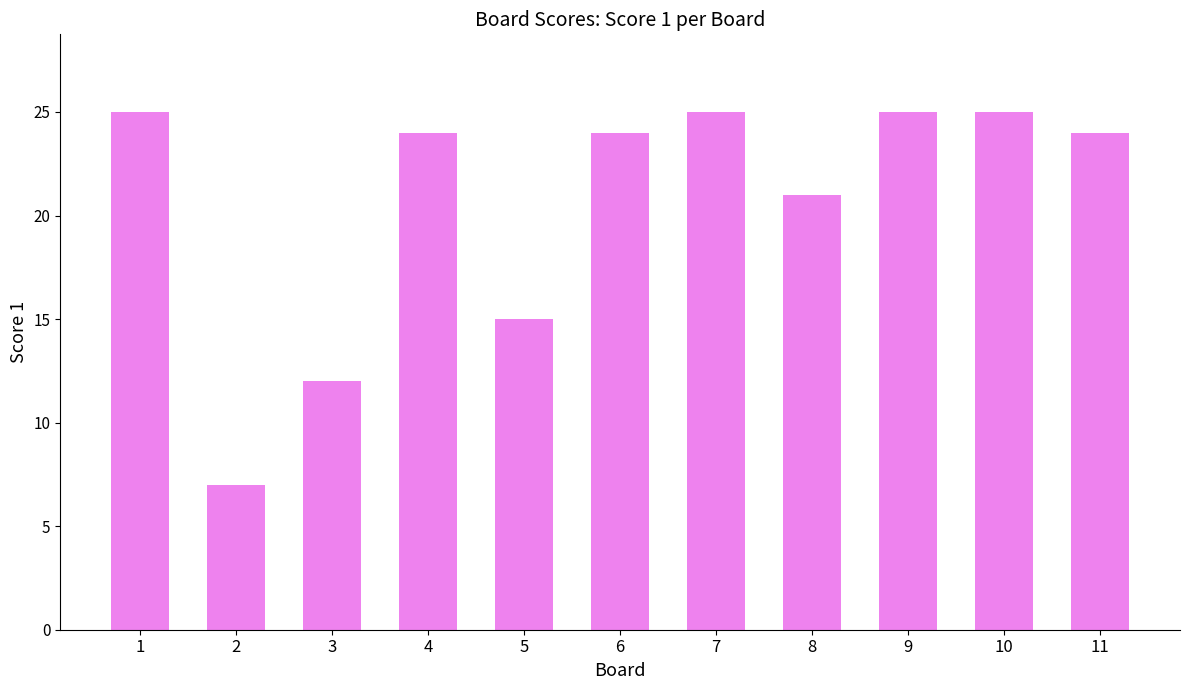

What is the difference between the maximum and second lowest values?

13